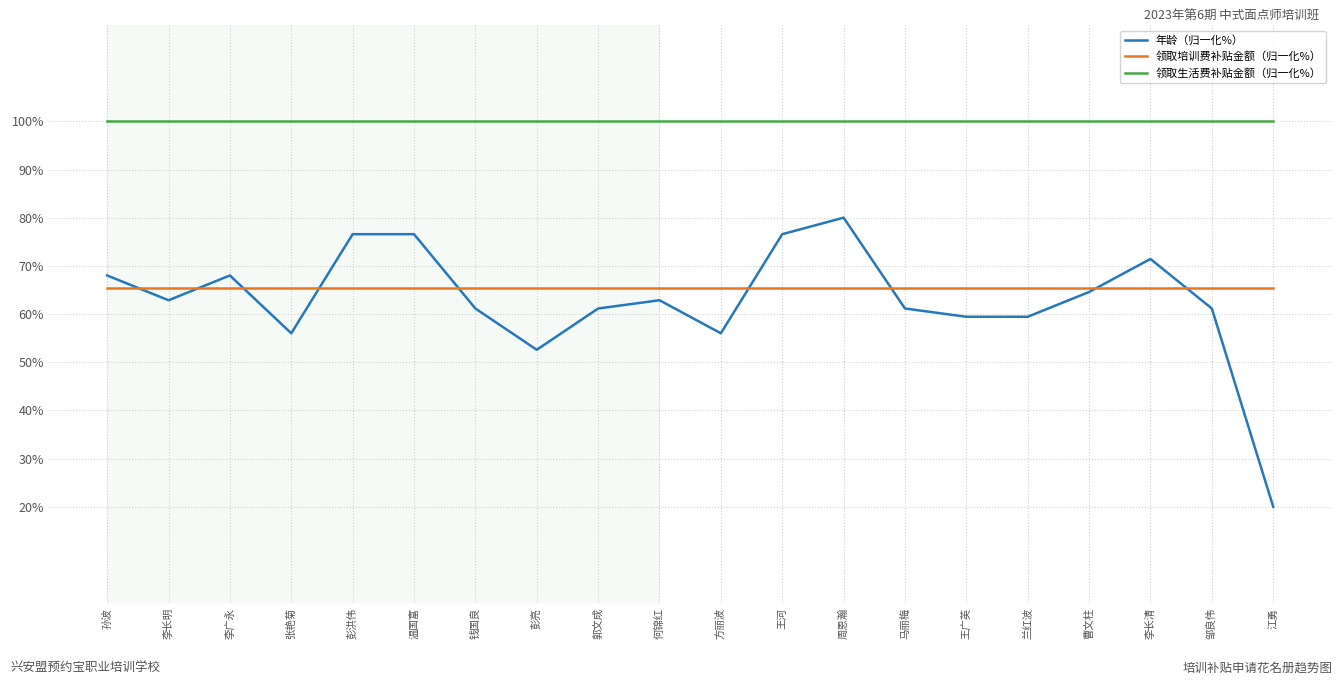

At which label is 年龄（归一化%） closest to 50?

彭亮